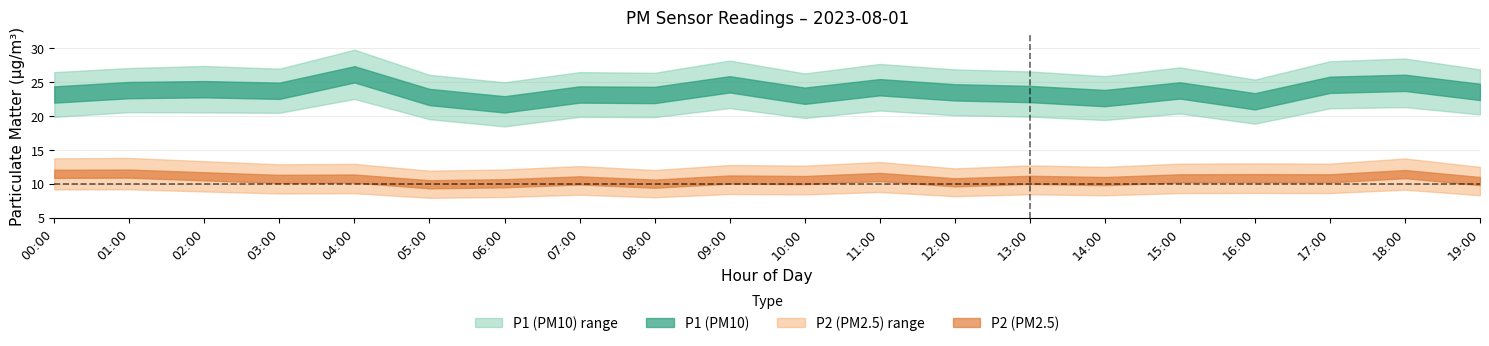

Reading left to right, list all the values displayed in this chart.

P1: 23.2	23.9	24.0	23.8	26.2	22.8	21.8	23.2	23.1	24.7	23.0	24.3	23.5	23.3	22.7	23.8	22.2	24.6	24.9	23.6
P2: 11.5	11.6	11.2	10.8	10.8	10.0	10.1	10.6	10.1	10.7	10.6	11.1	10.3	10.6	10.4	10.8	10.9	10.8	11.5	10.4